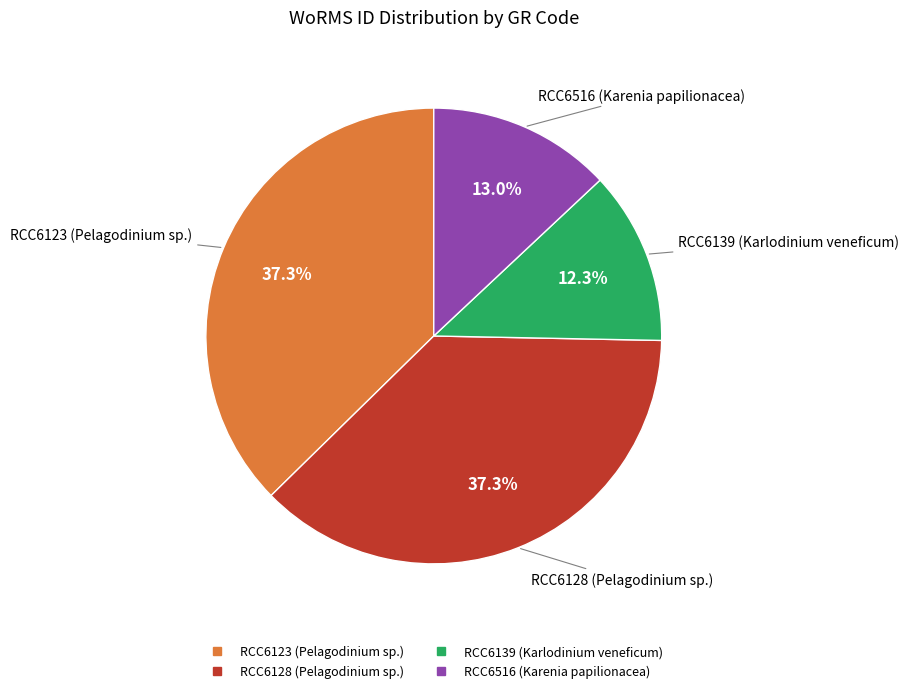

Which slice is the smallest?

RCC6139 (Karlodinium veneficum)